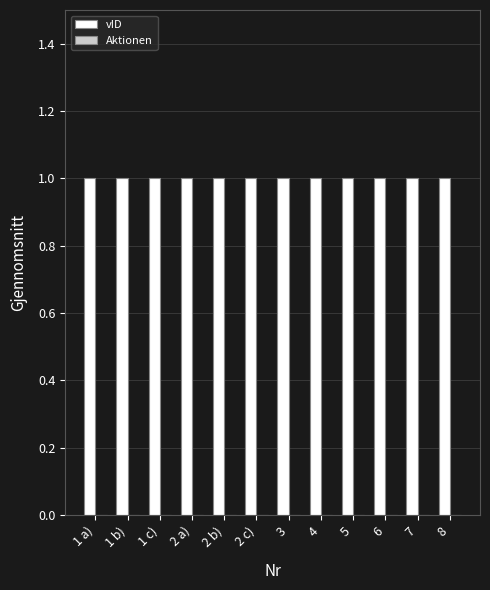

What is the average value of the vID series?

1